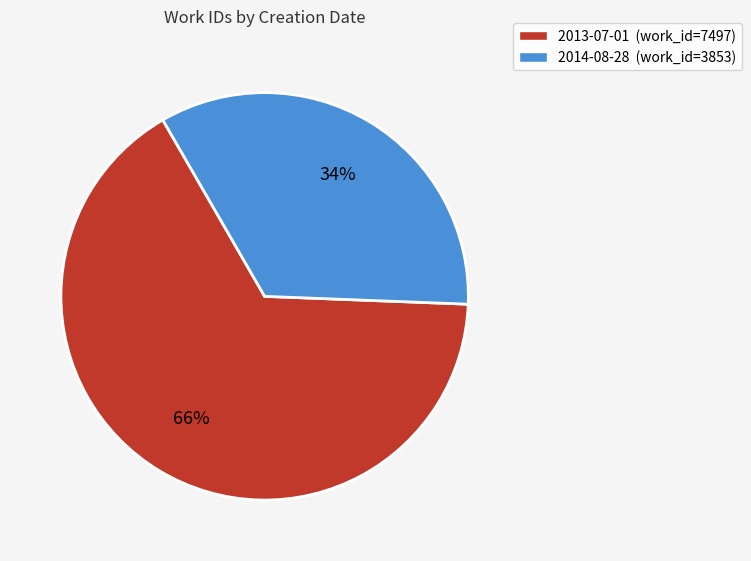

What is the majority slice?

2013-07-01